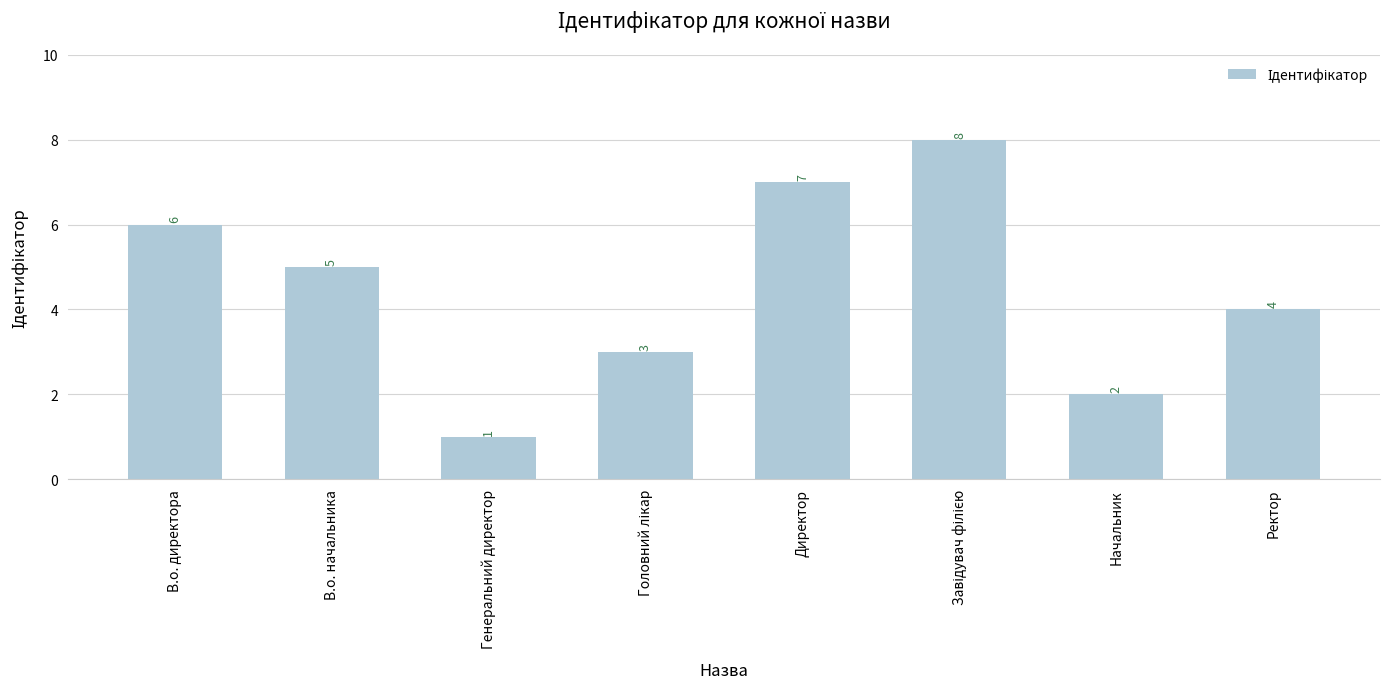

Does the chart contain any negative values?

No